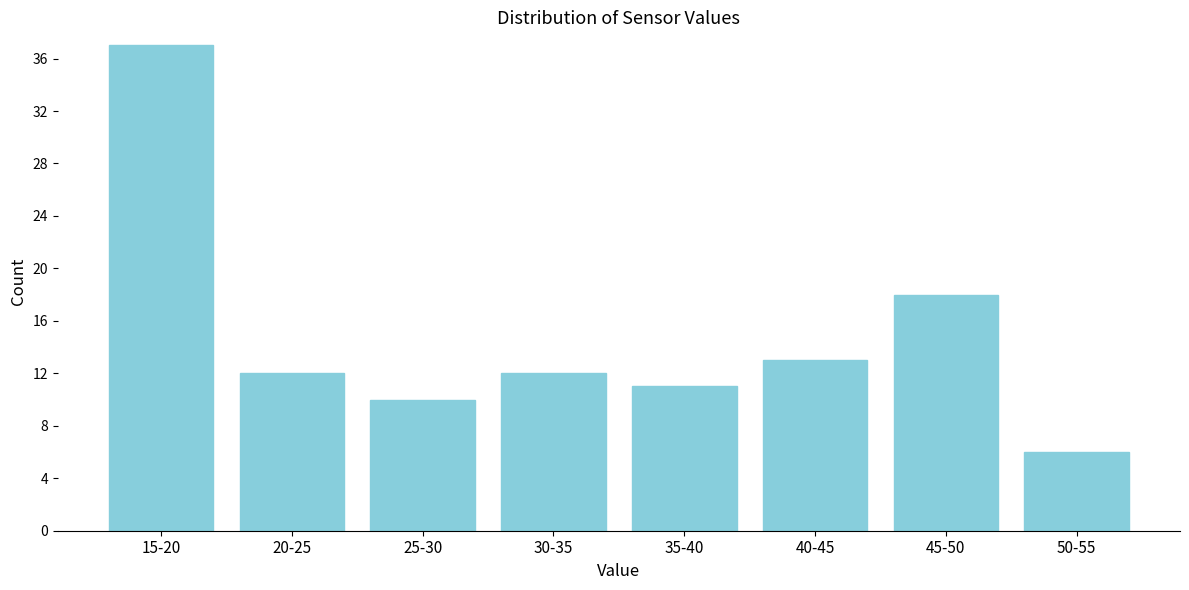

Reading left to right, what are all the values shown in this chart?

15-20=37	20-25=12	25-30=10	30-35=12	35-40=11	40-45=13	45-50=18	50-55=6